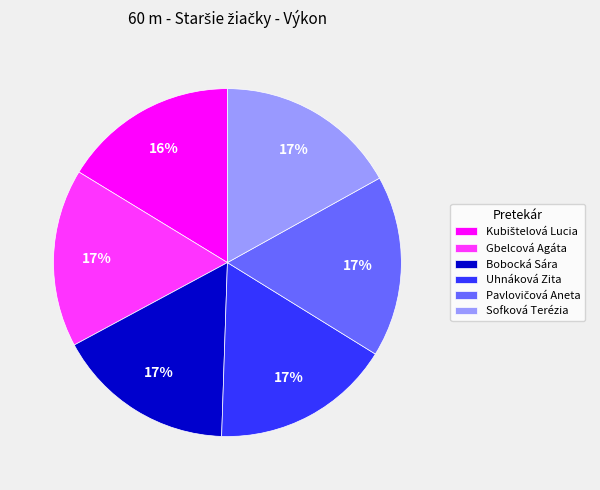

To the nearest percent, what is the difference between the largest and smallest slice percentages?

1%